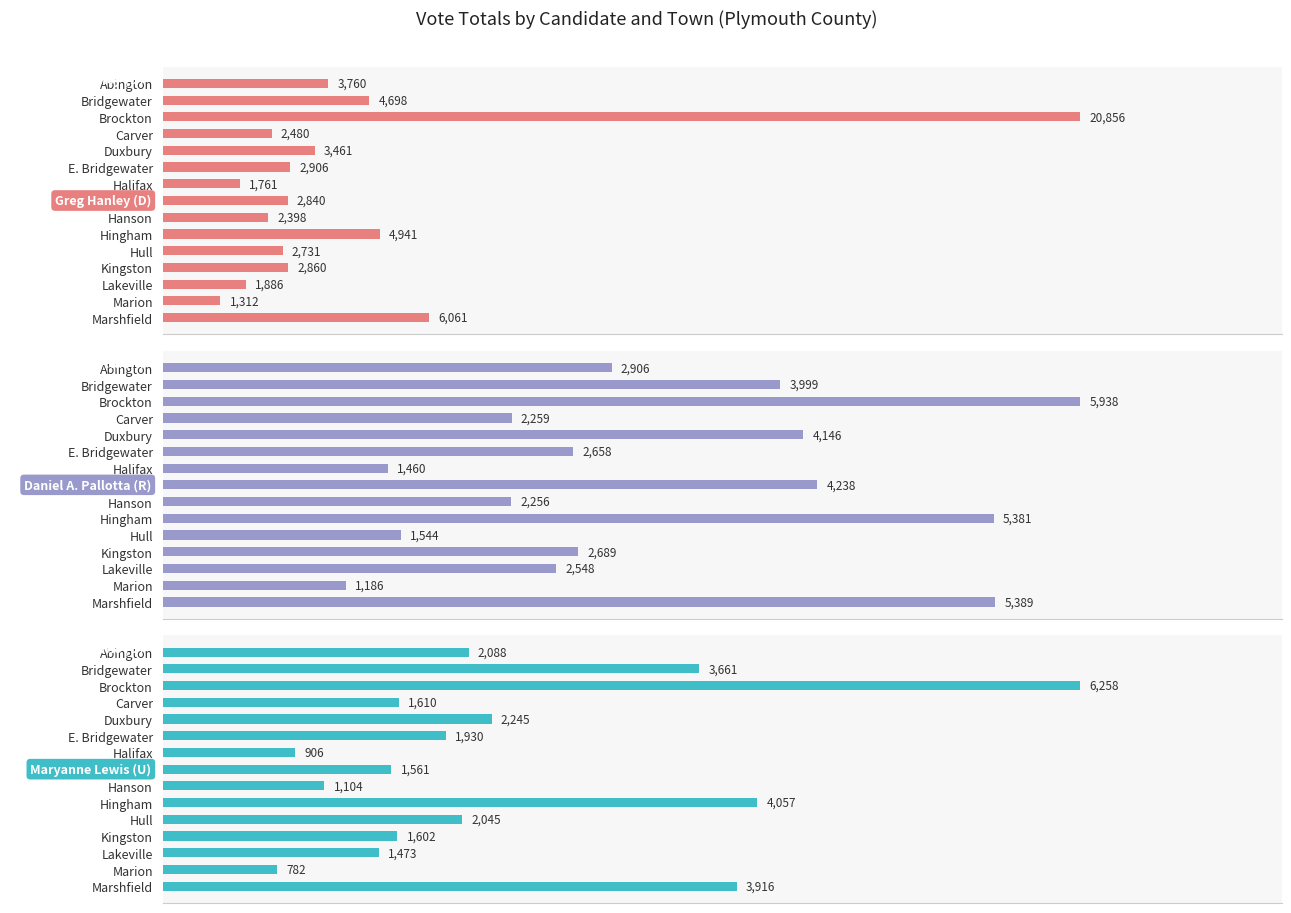

How many distinct data groups are displayed?

3